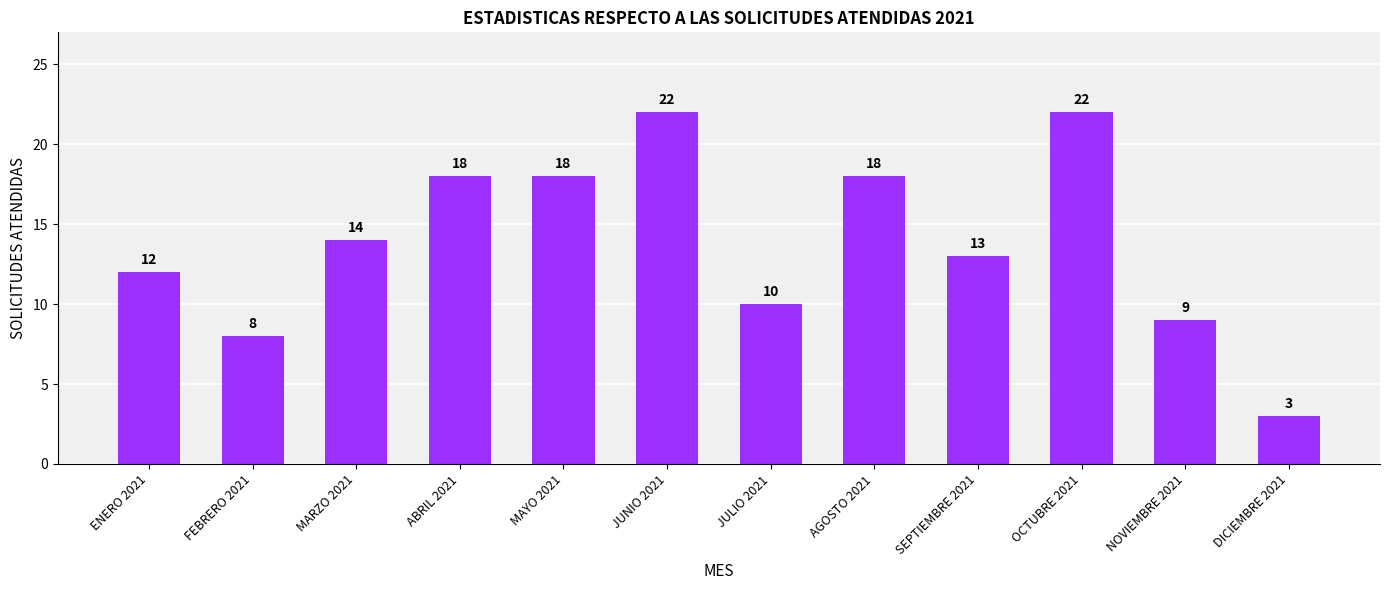

What is the difference between the second highest and minimum values?

19